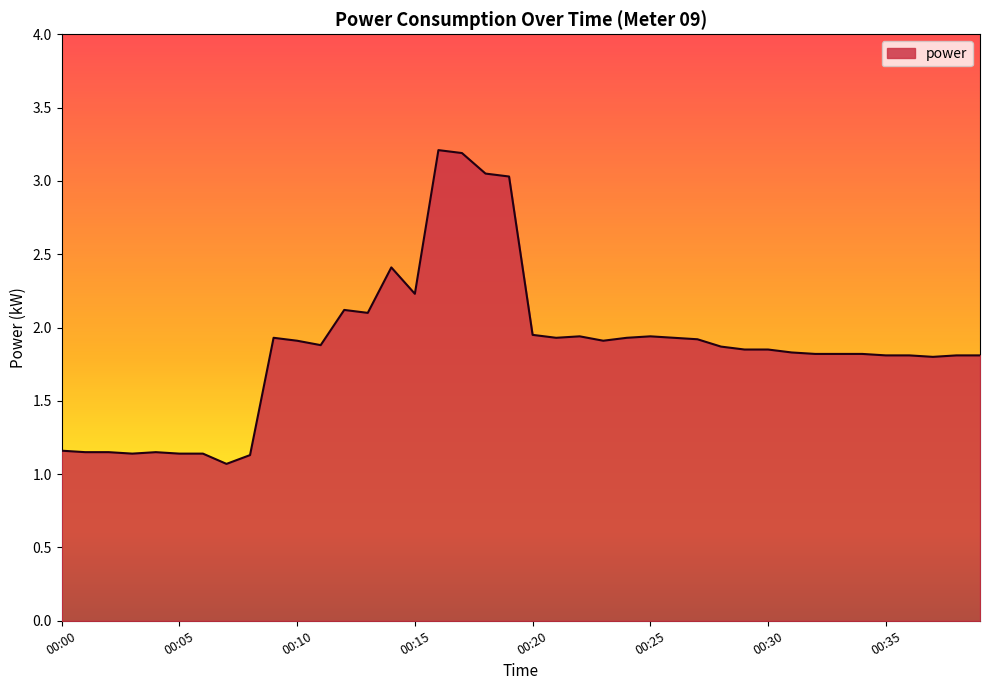

How many lines are shown in the chart?

1